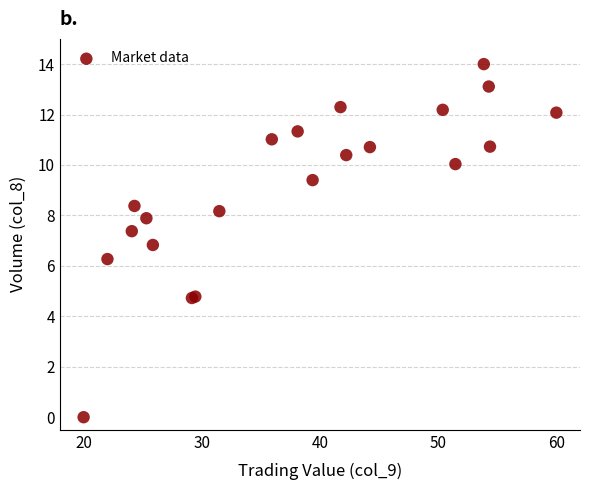

What Y value in the scatter plot is closest to 7?

6.8